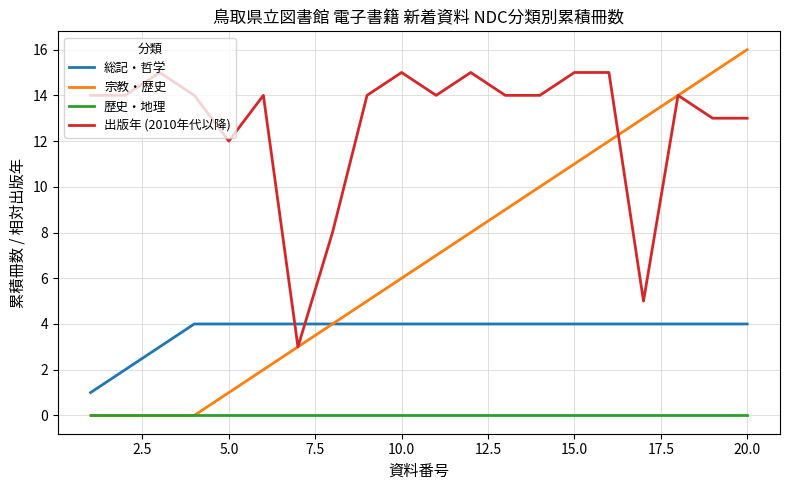

Which series has the largest total across all categories?

出版年 (2010年代以降)